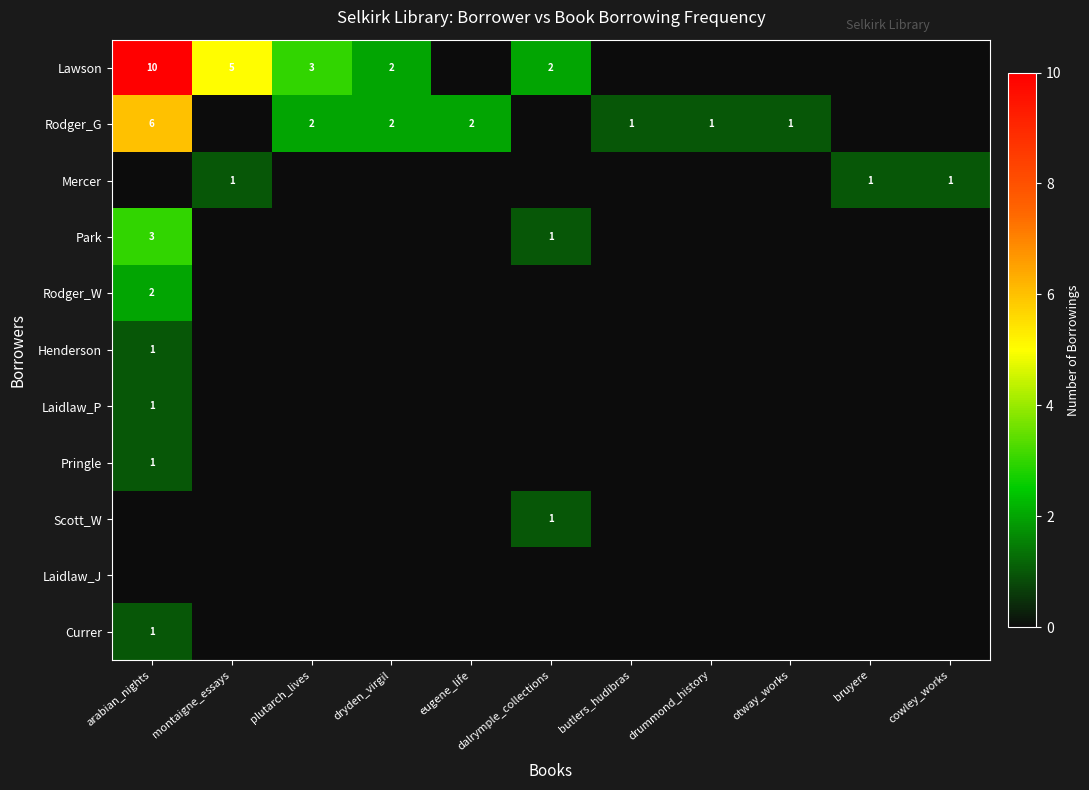

The value of Mercer at cowley_works is 1. True or false?

True